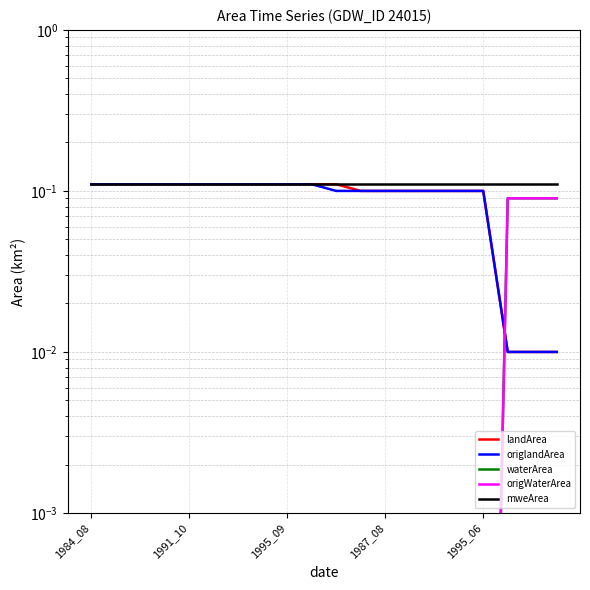

How many lines are shown in the chart?

5